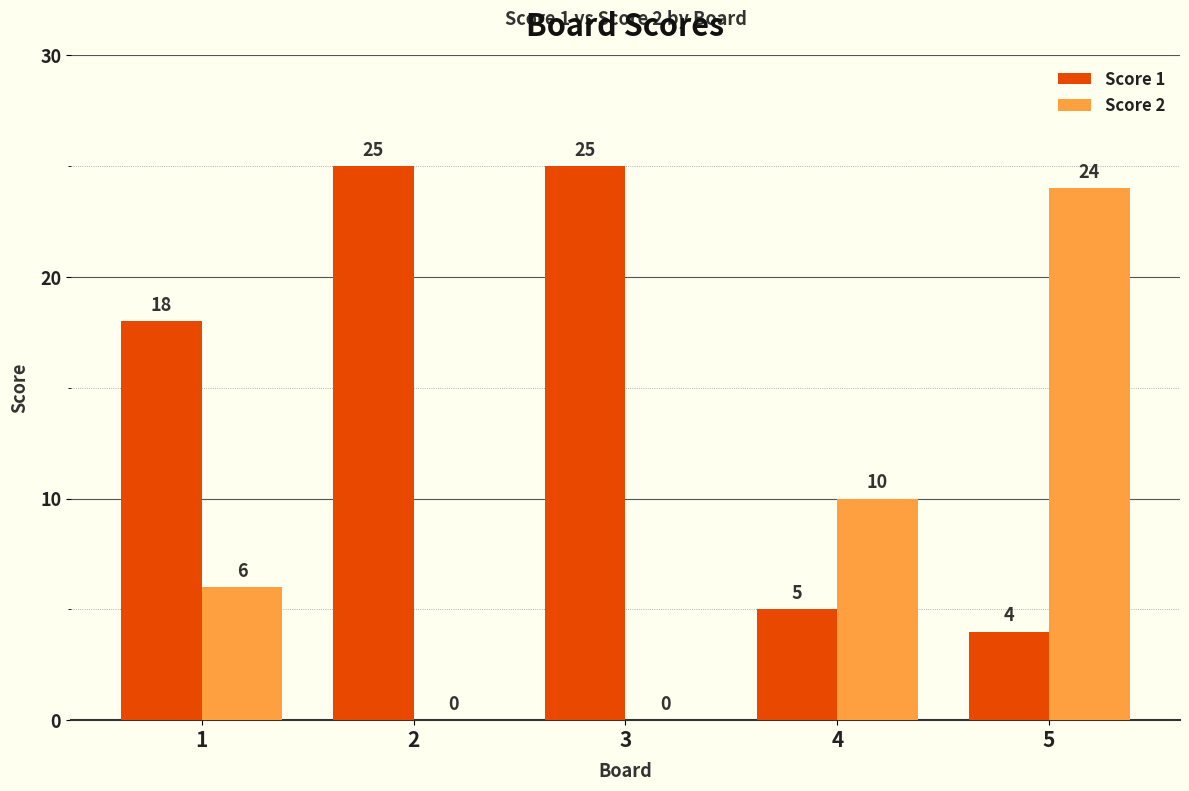

How many distinct data groups are displayed?

2